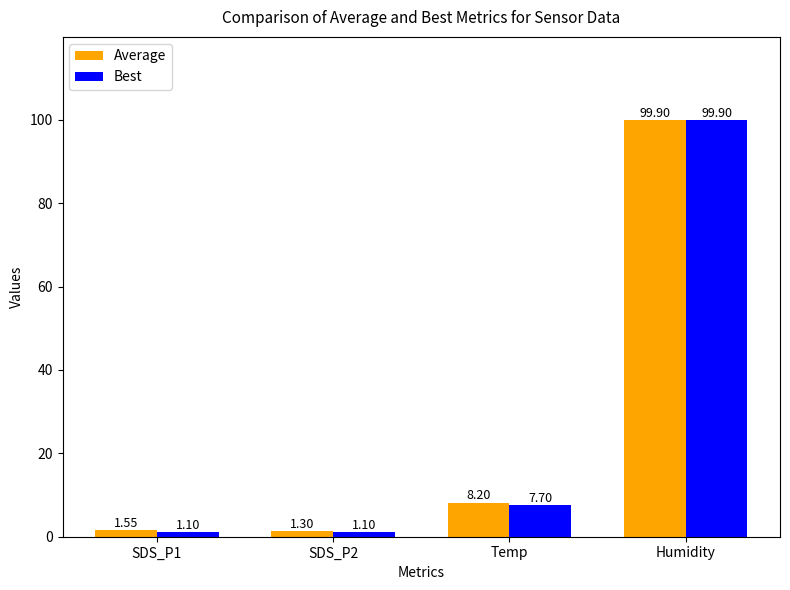

What is the difference between the highest and lowest values at Temp?

0.5